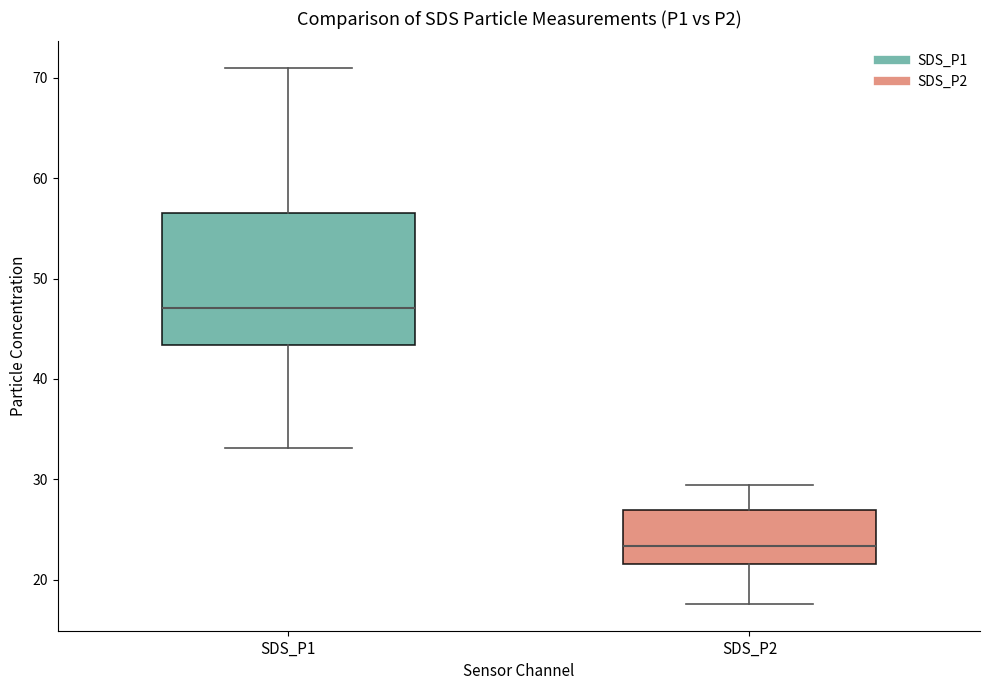

Reading left to right, read every box against the y-axis: the position of its median line, the range the box covers, and the ends of its whiskers. The values are not printed on the chart, so give them approximately, as read against the axis.

SDS_P1: median 47, box 43 to 57, whiskers 33 to 71
SDS_P2: median 23, box 22 to 27, whiskers 18 to 29